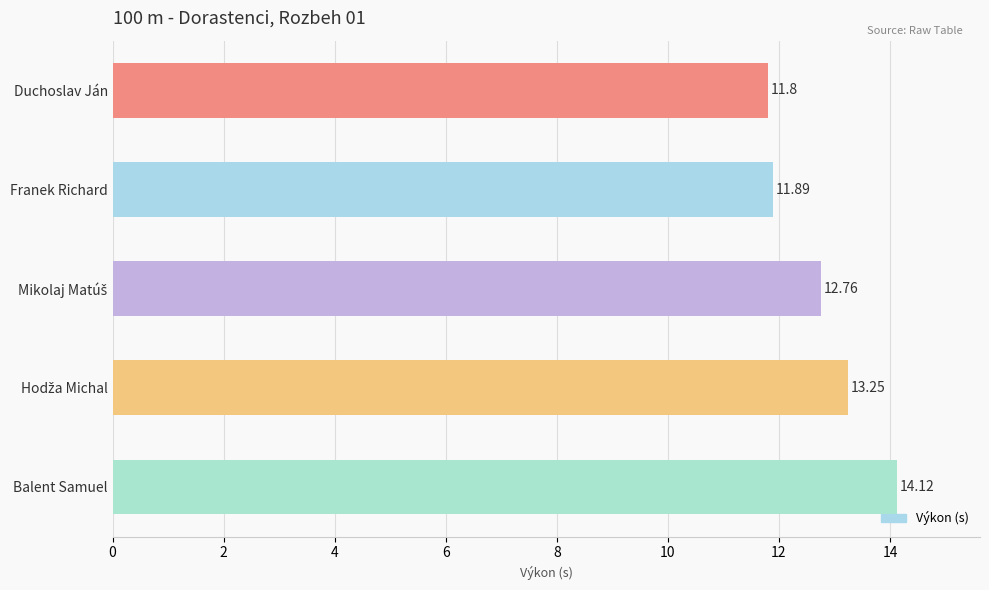

What is the sum of all values?

63.8